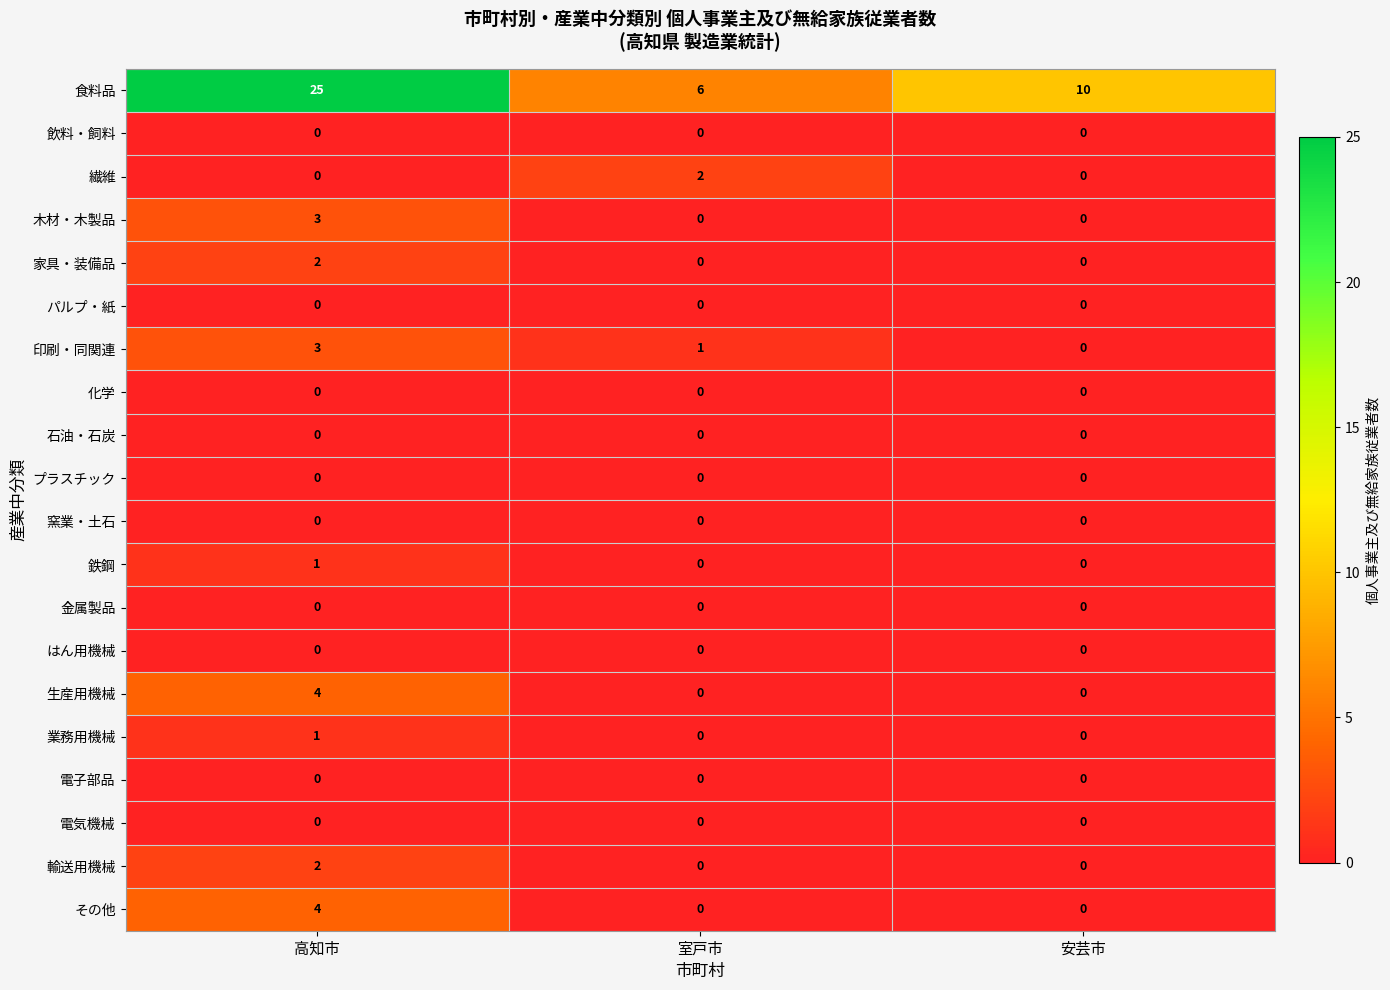

What is the total value across all series at 安芸市?

10